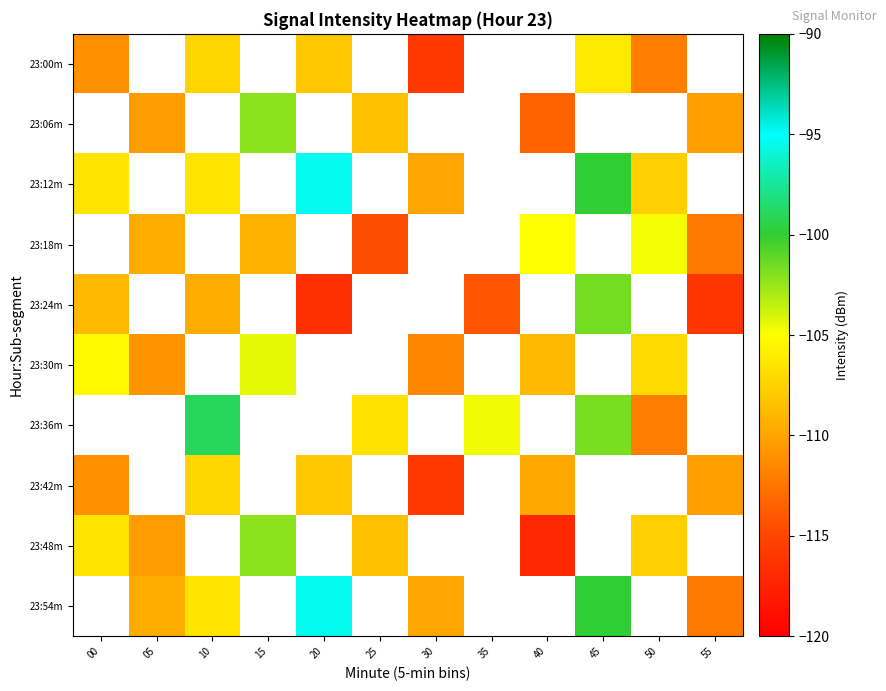

Between 20 and 40, which series saw the biggest shift?

23:42m